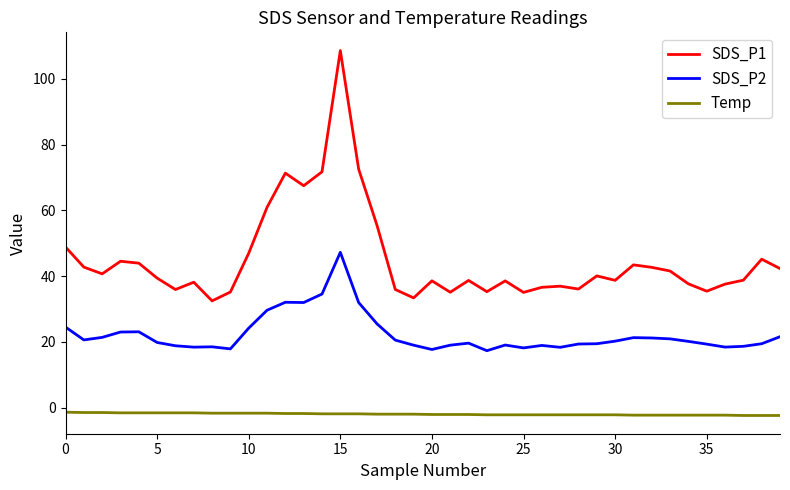

What is the difference between the maximum and minimum values in the SDS_P2 series?

29.9